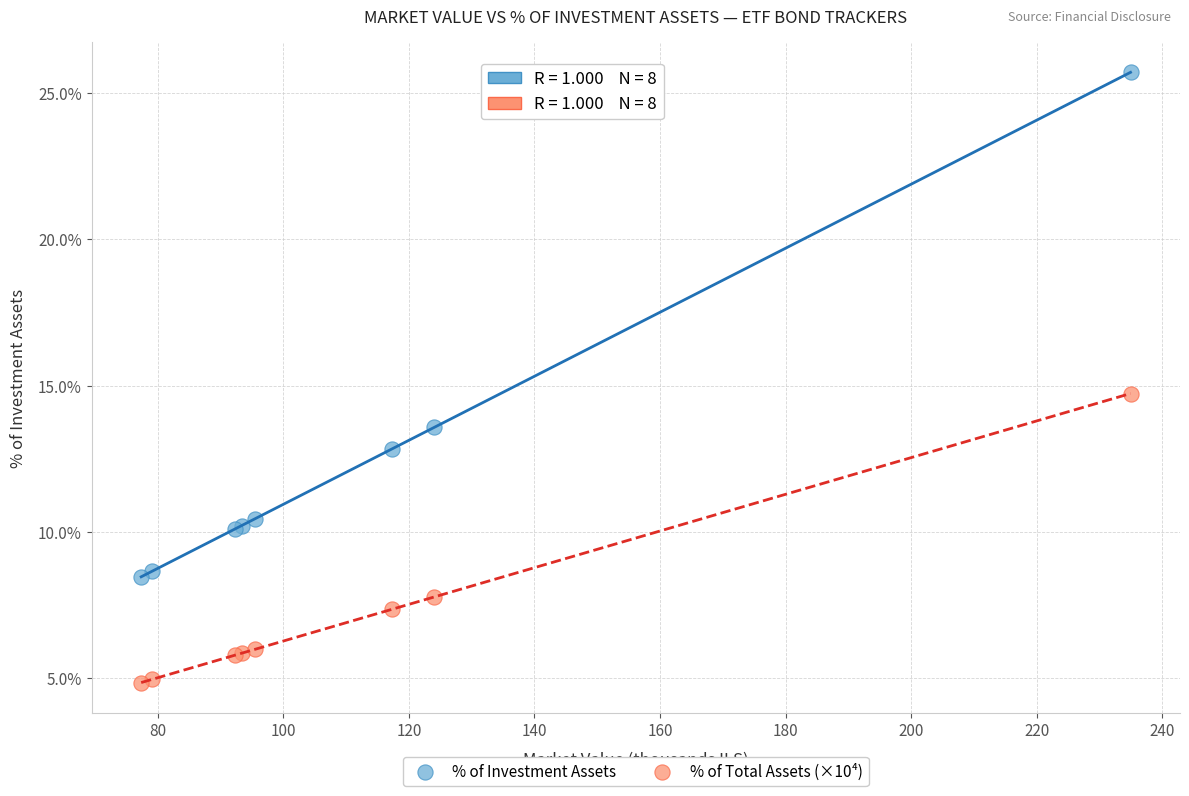

Which series contains the highest Y value?

% of Investment Assets